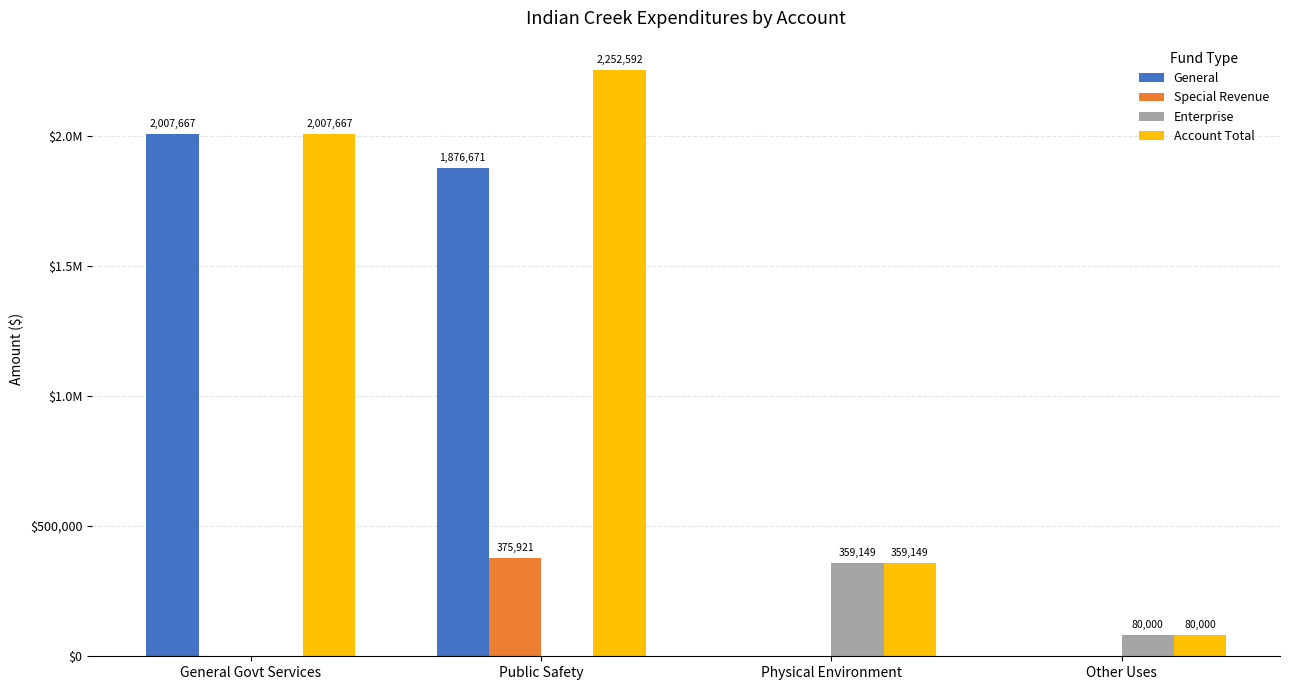

What are all the series names shown in the legend?

General, Special Revenue, Enterprise, Account Total